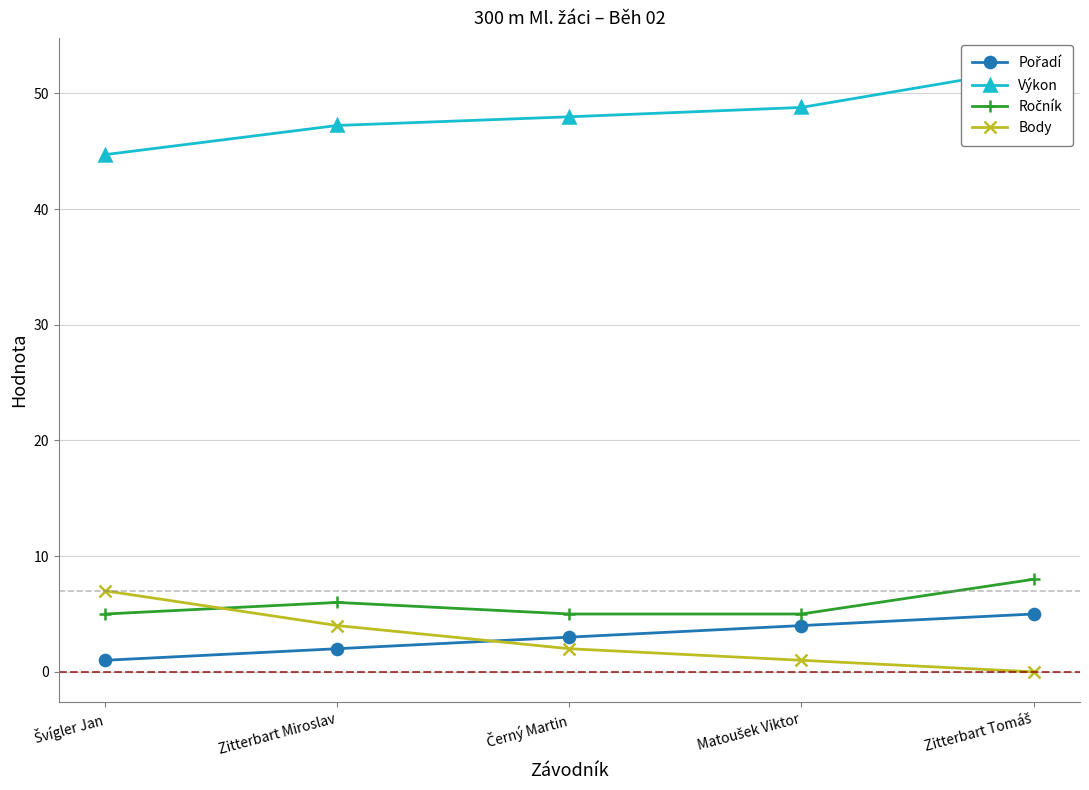

What is the difference between the maximum and minimum values in the Ročník series?

3.0